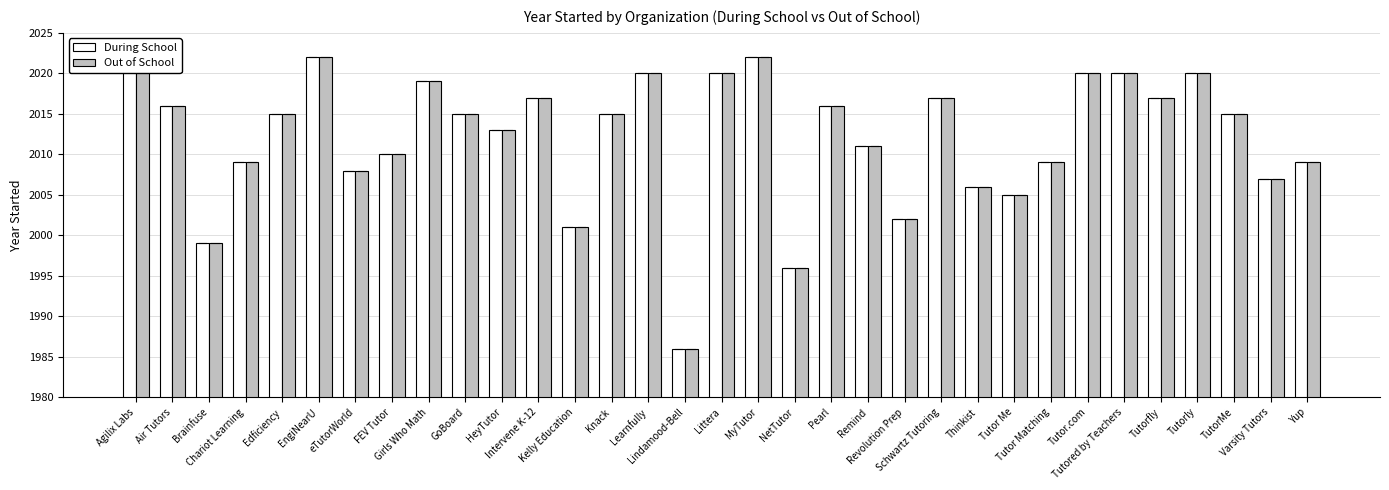

Read the Out of School value at Tutor Me.

2005